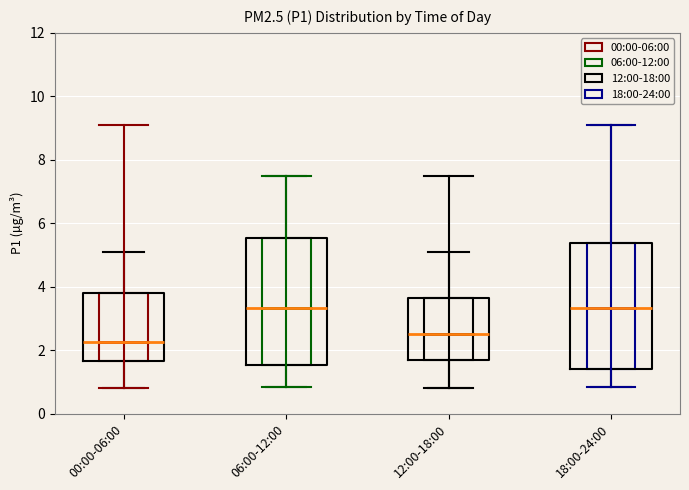

Which box has the lowest median line?

00:00-06:00